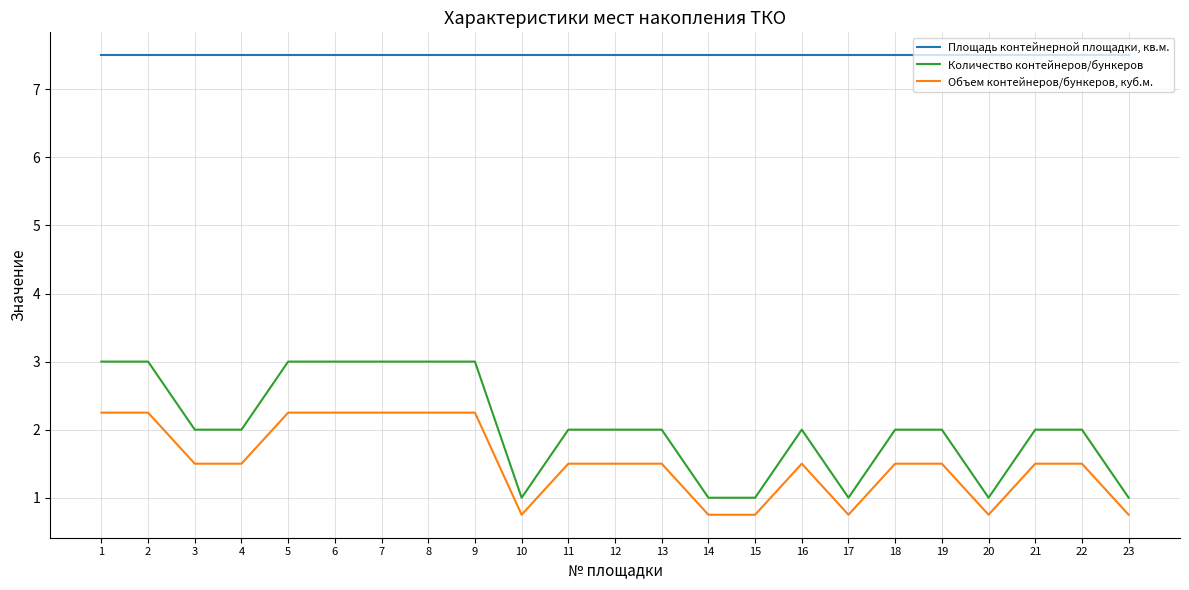

Which series changed the most between 9 and 12?

Количество контейнеров/бункеров